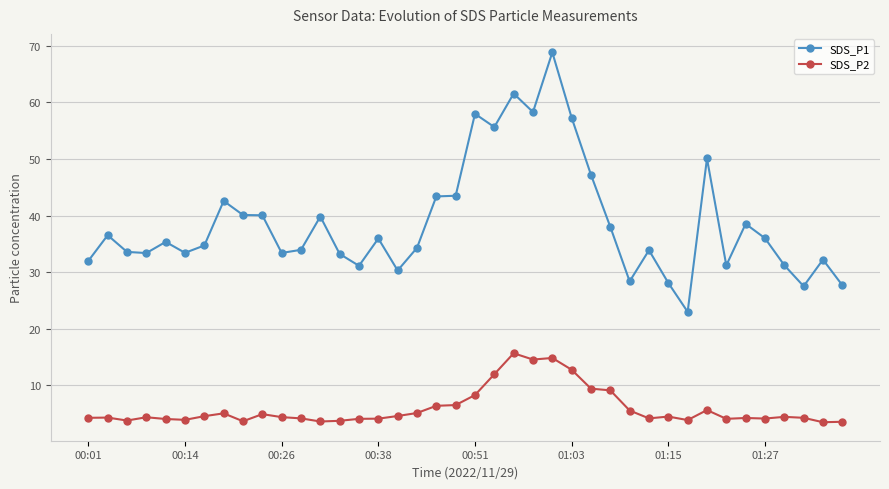

Rank the series by their average value, from lowest to highest.

SDS_P2, SDS_P1